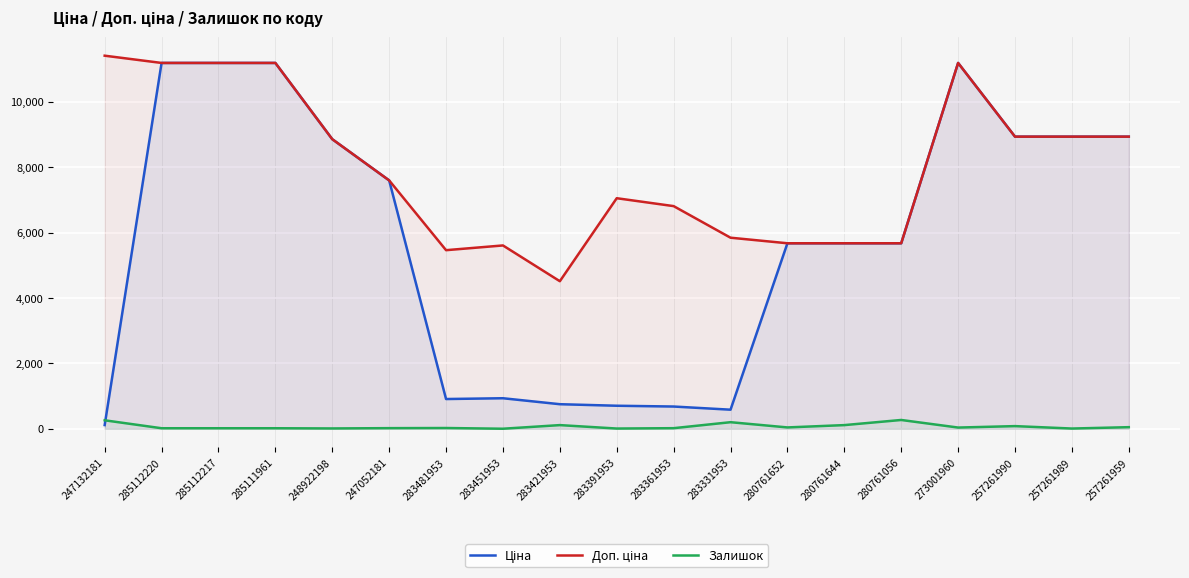

The value of Залишок at 280761056 is 270.0. True or false?

True